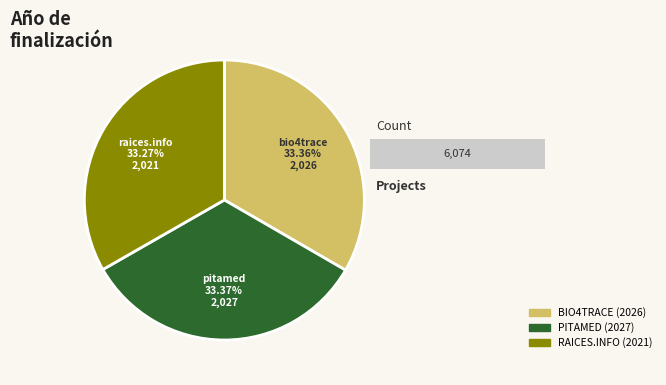

To the nearest percent, what is the average slice percentage?

33%